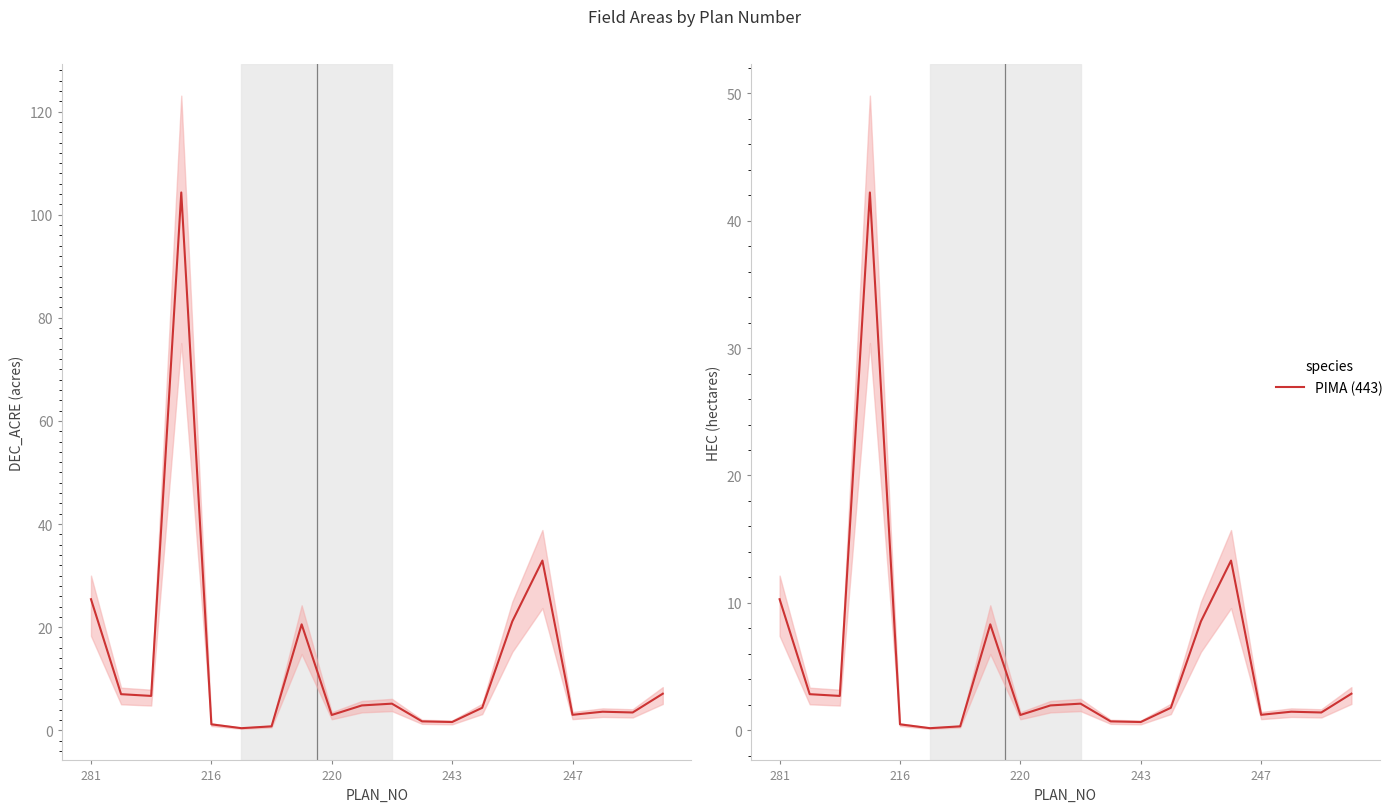

Does the chart have visible grid lines?

No